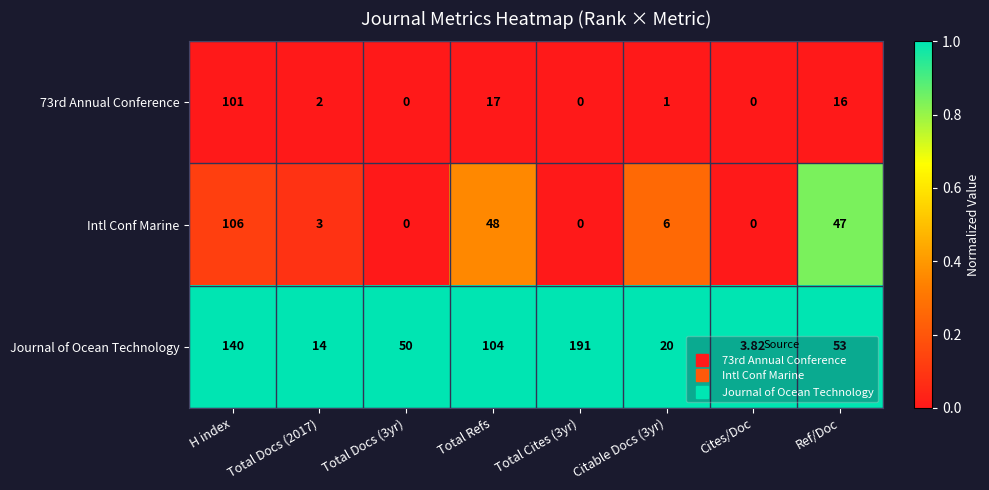

Is the value of Journal of Ocean Technology at Total Docs (2017) greater than the value of 73rd Annual Conference at Total Docs (3yr)?

Yes